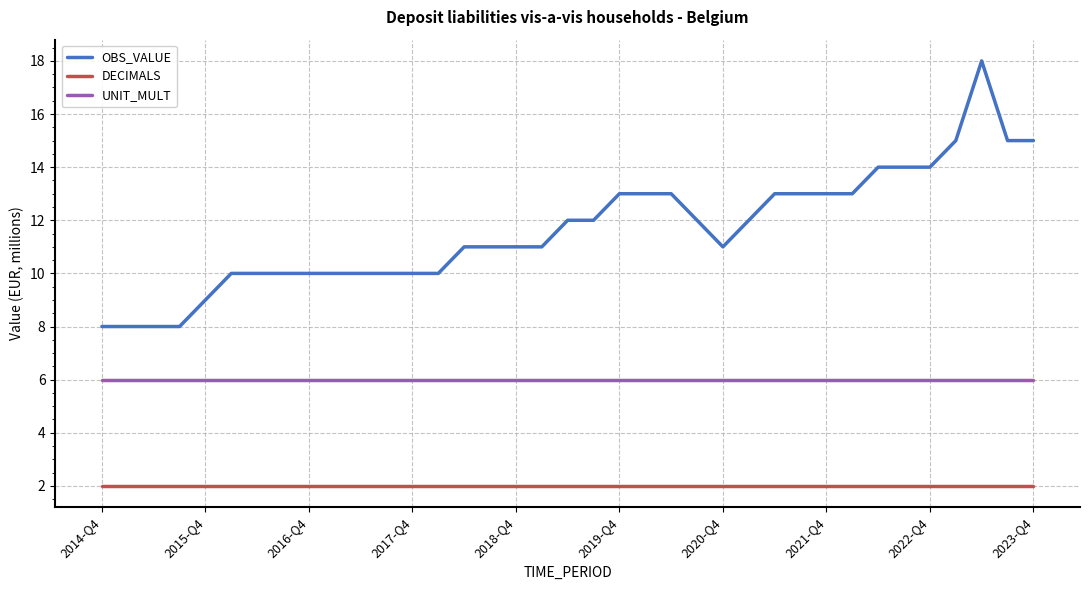

Which series has the largest range (max minus min)?

OBS_VALUE